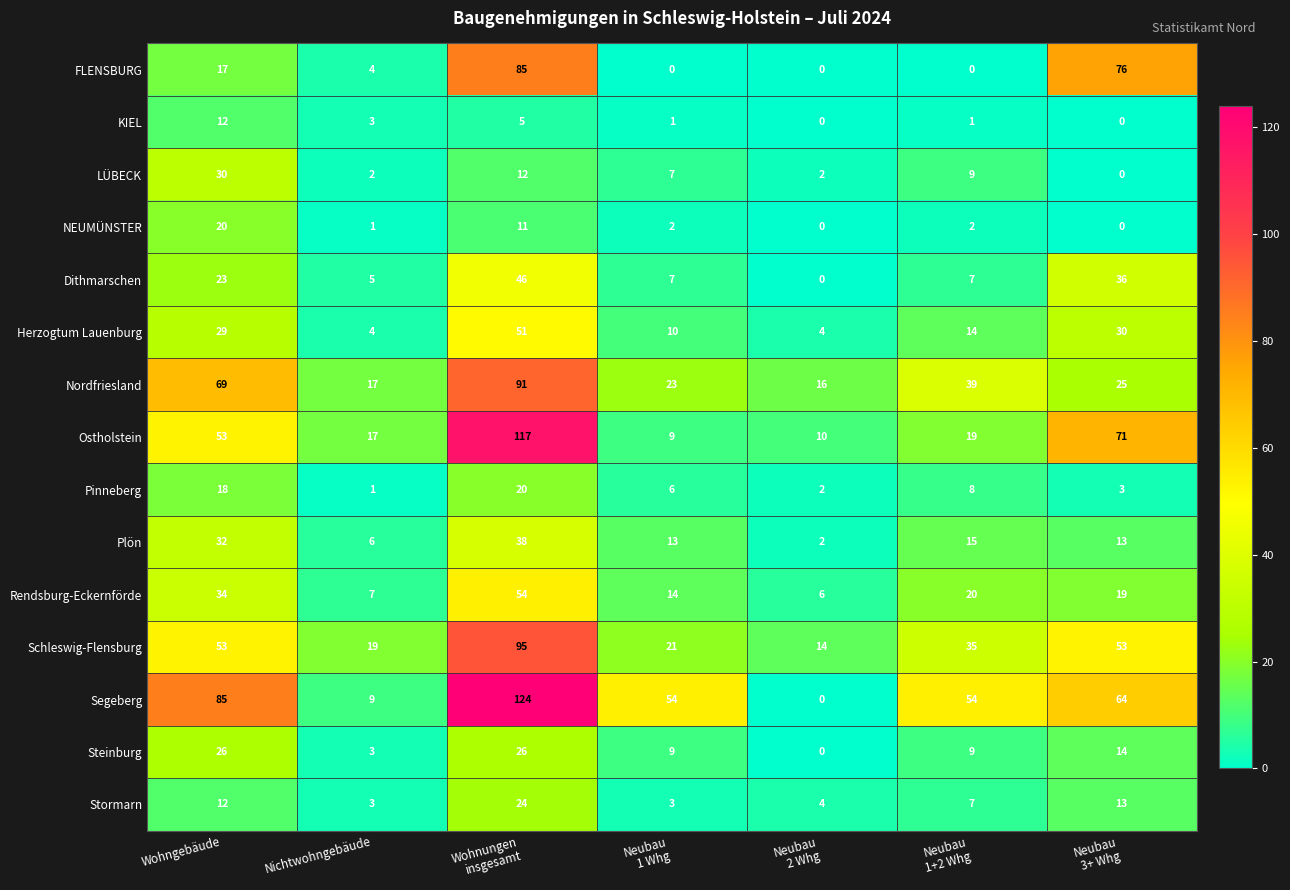

True or false: Segeberg has a value of 9 at Nichtwohngebäude.

True